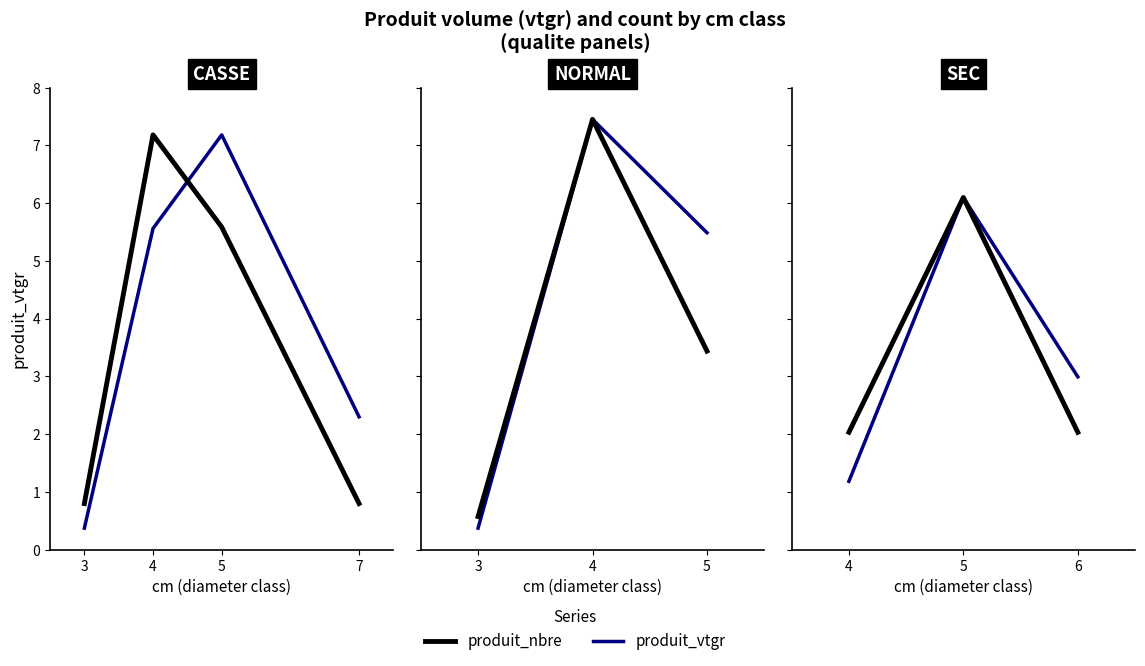

Does the chart display data point markers on the line(s)?

No